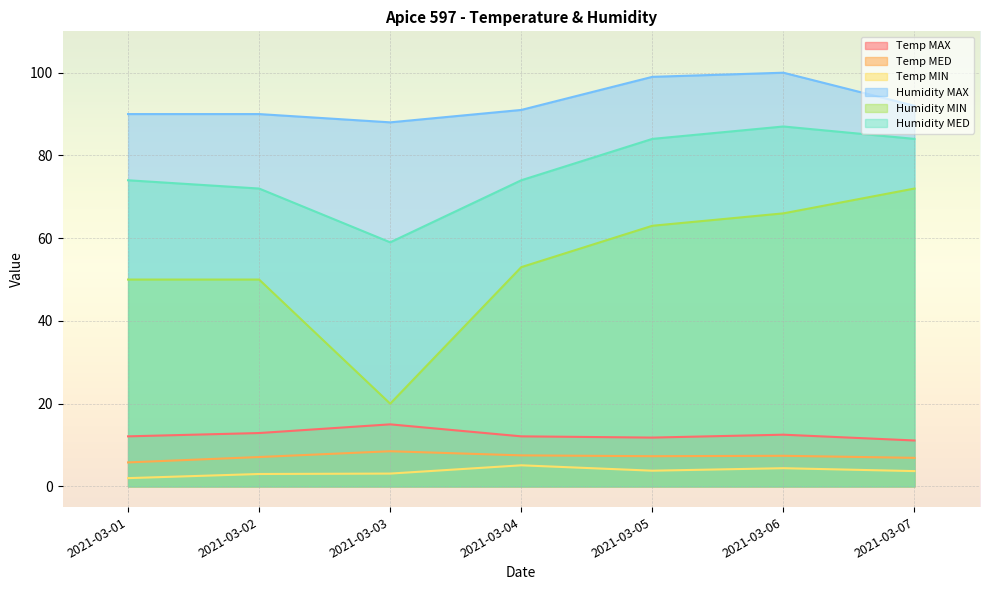

What is the difference between the highest and lowest values at 2021-03-05?

95.2